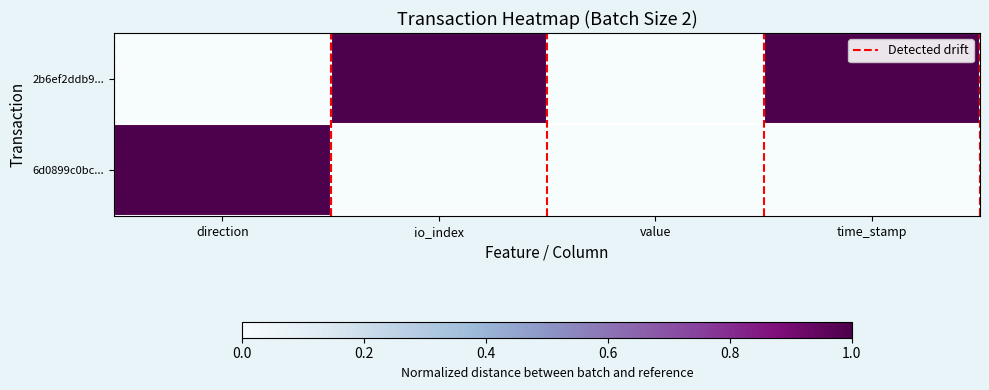

List the series in order of their overall mean, highest first.

2b6ef2ddb9..., 6d0899c0bc...